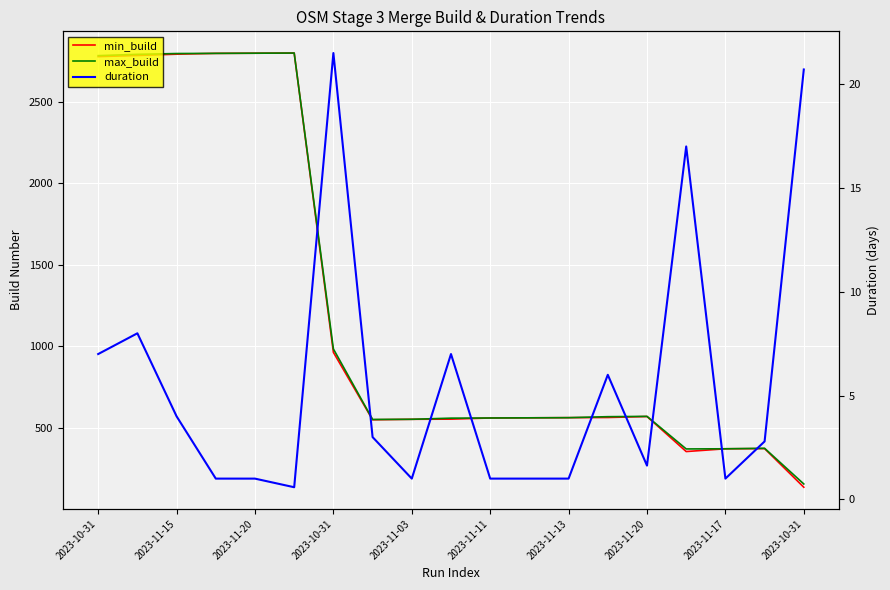

True or false: duration and min_build cross at least once.

False